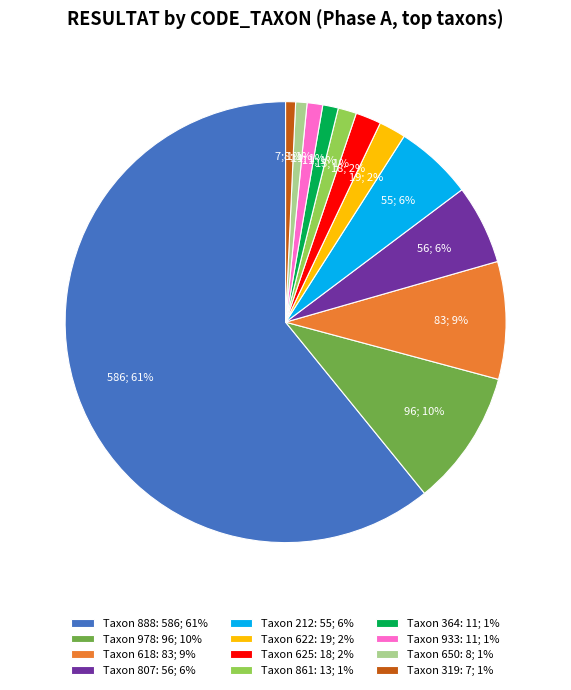

What percentage is the Taxon 364: 11; 1% slice, to the nearest percent?

1%